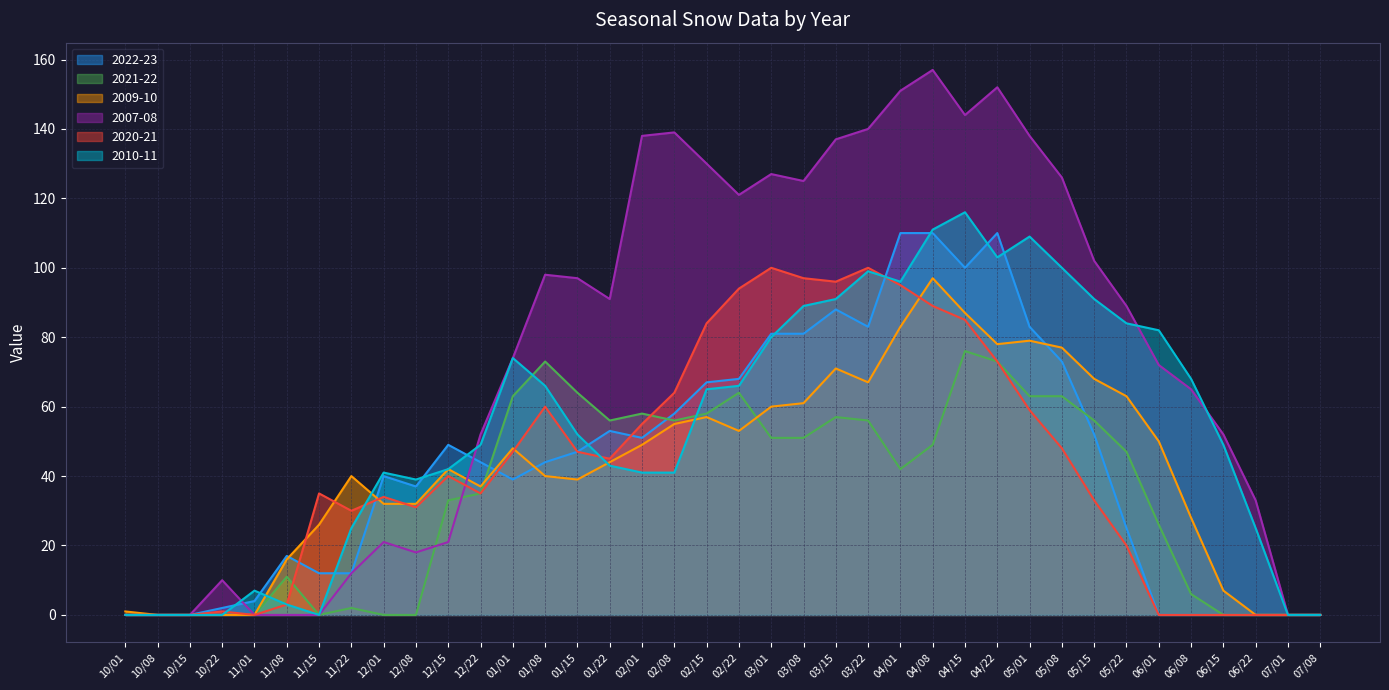

How many values in the 2020-21 series are below 40?

19